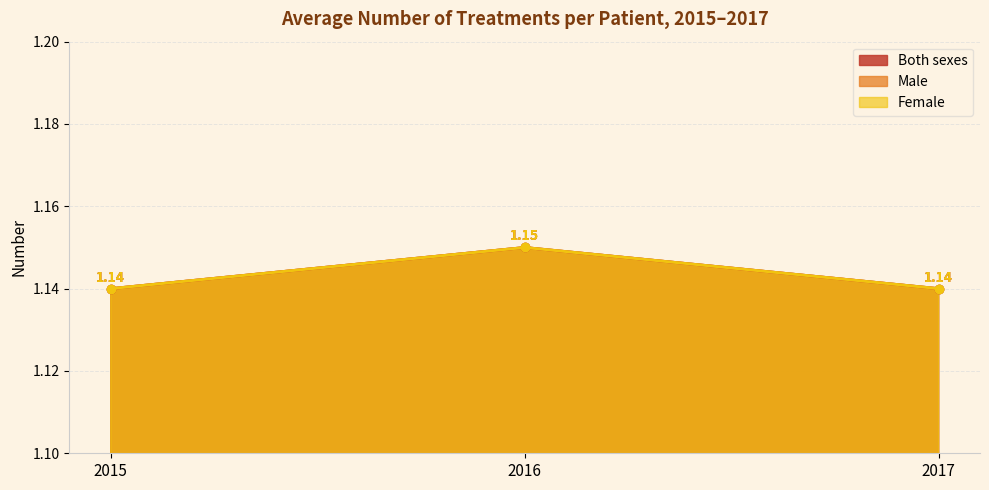

Reading left to right, list all the values displayed in this chart.

Both sexes: 2015=1.1	2016=1.1	2017=1.1
Male: 2015=1.1	2016=1.1	2017=1.1
Female: 2015=1.1	2016=1.1	2017=1.1